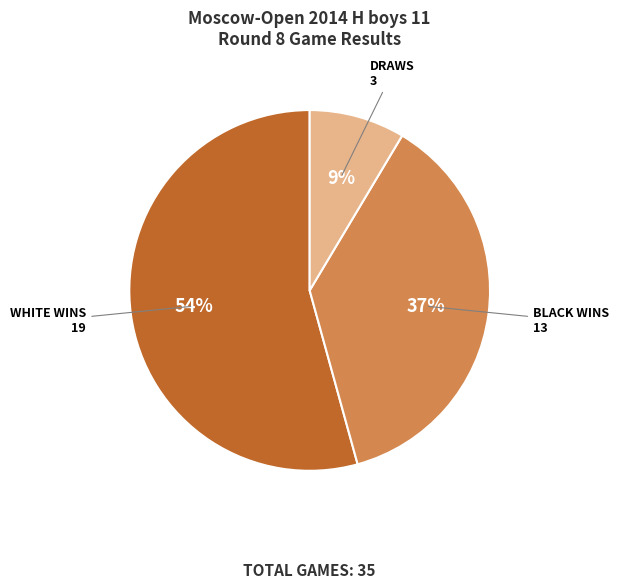

Does any single category account for the majority?

Yes